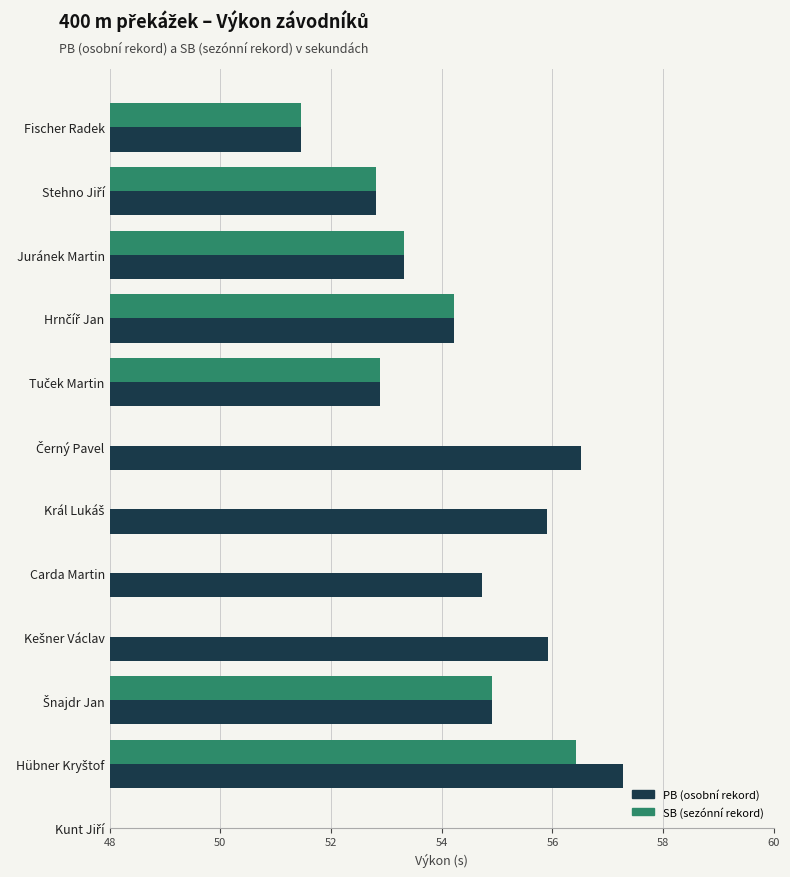

Rank the series by their maximum value, from highest to lowest.

PB (osobní rekord), SB (sezónní rekord)